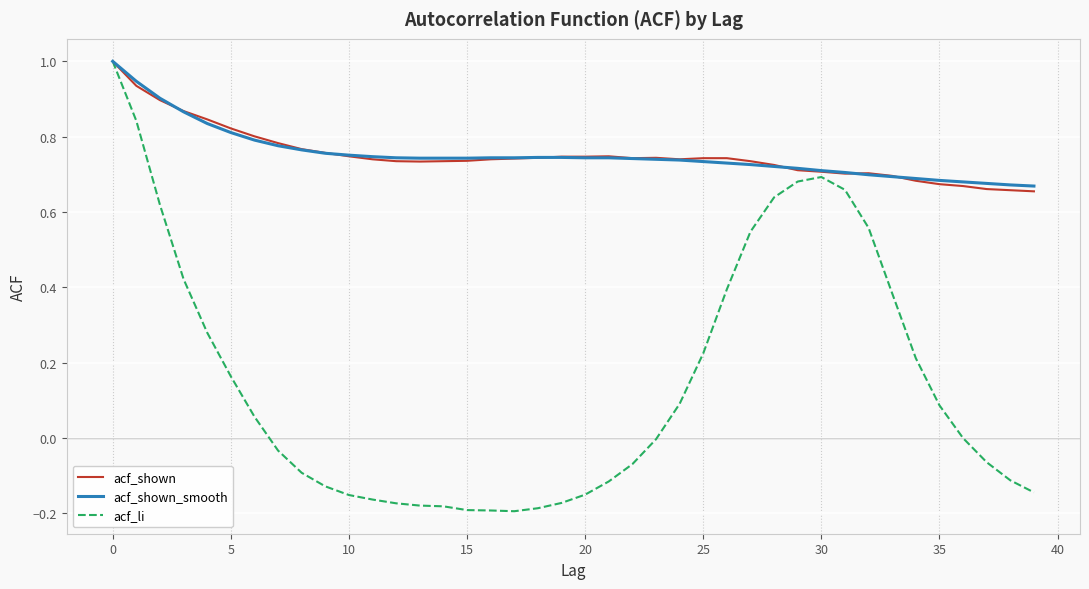

What is the greatest value displayed?

1.0